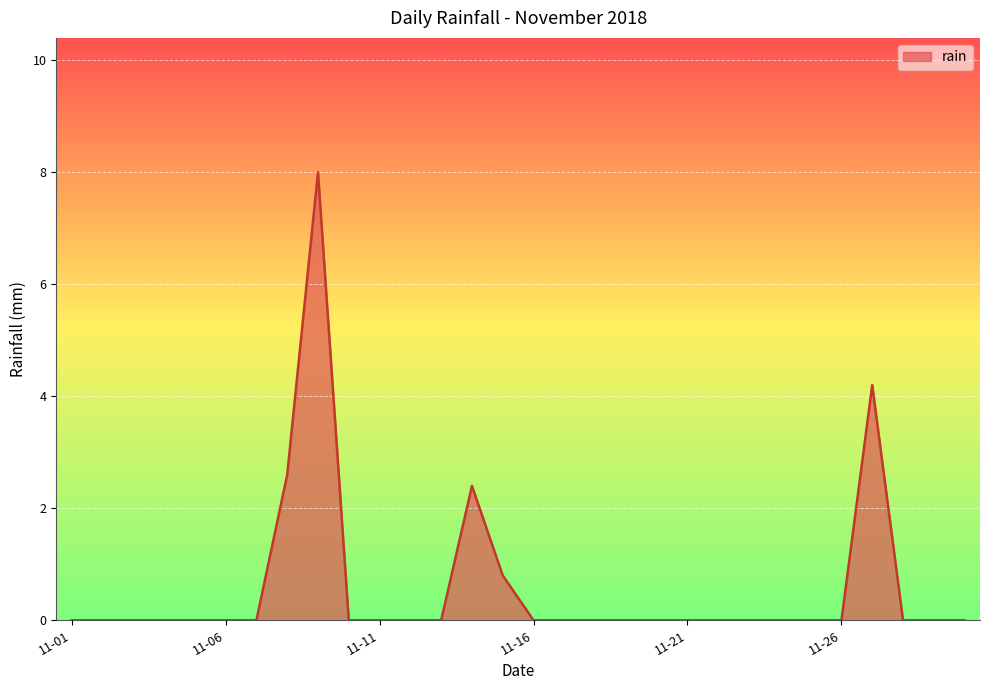

What is the greatest value displayed?

8.0